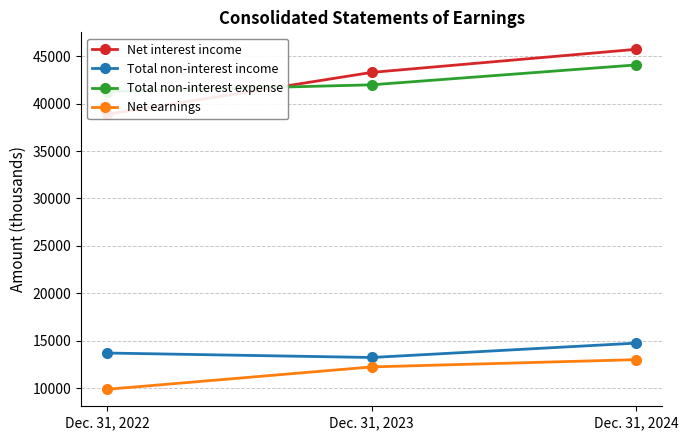

Which has a higher value, Dec. 31, 2022 or Dec. 31, 2023?

Dec. 31, 2023